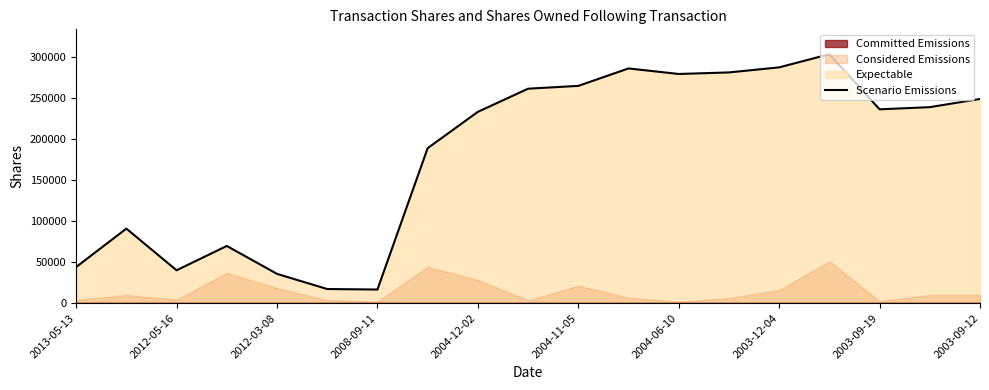

How many data points does each series have?

19